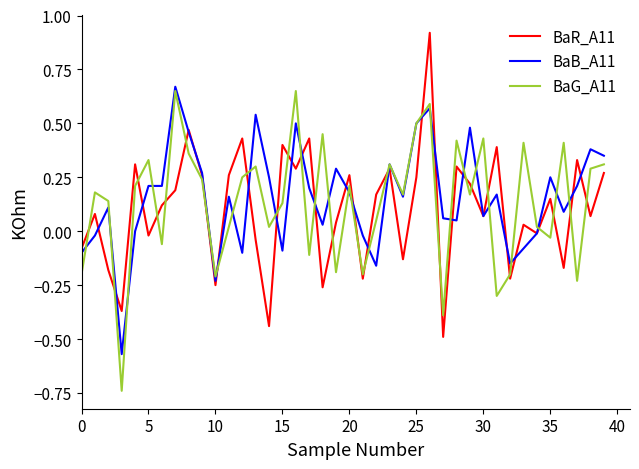

What is the greatest value displayed?

0.9